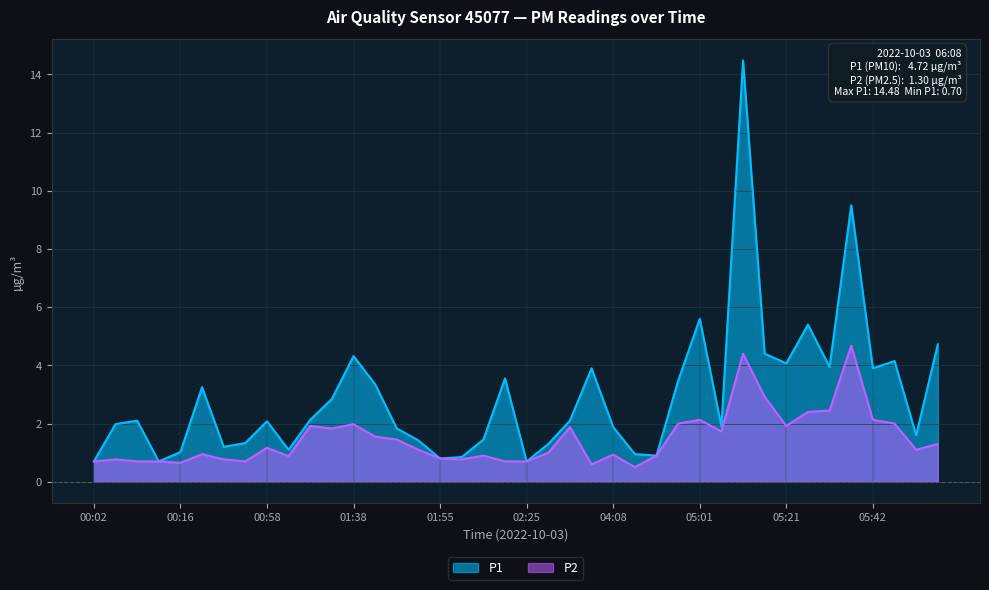

What is the minimum value shown in the chart?

0.5